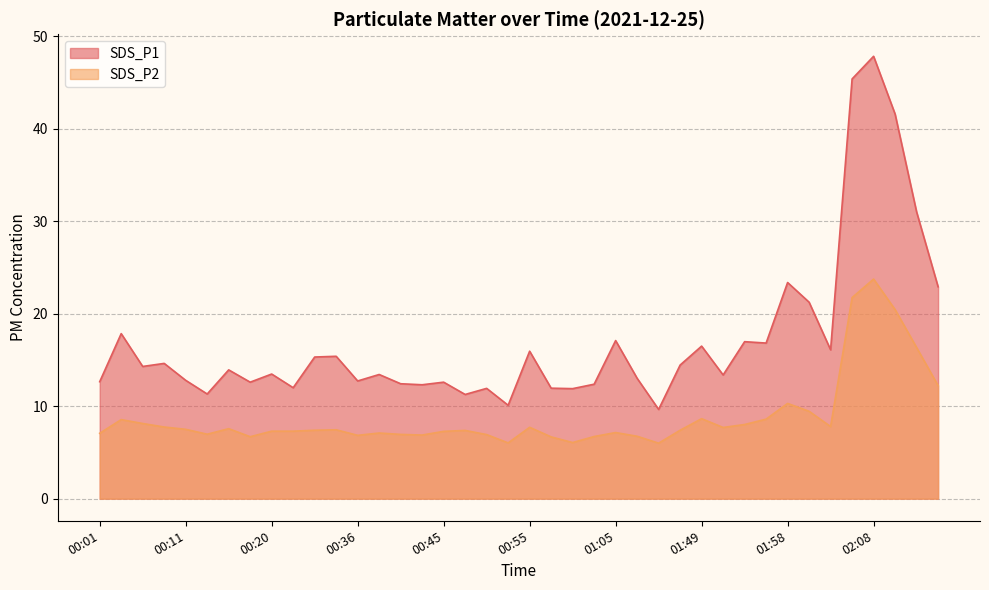

True or false: SDS_P1 has a value of 17.0 at 01:53.

True